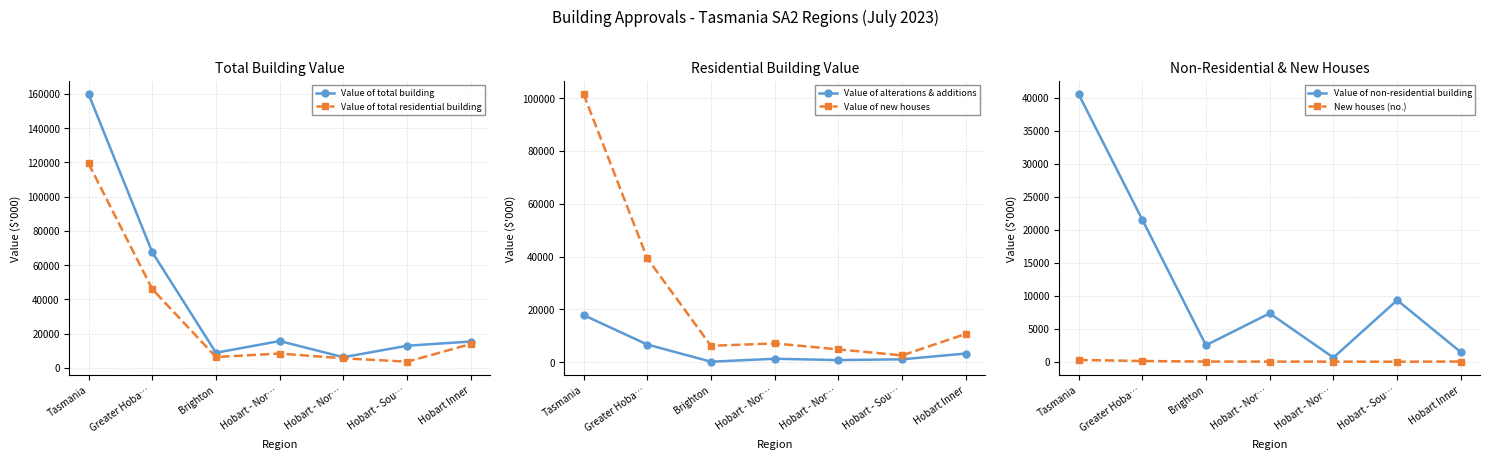

Between Hobart - Nor… and Hobart - Sou…, which series saw the biggest shift?

Value of non-residential building